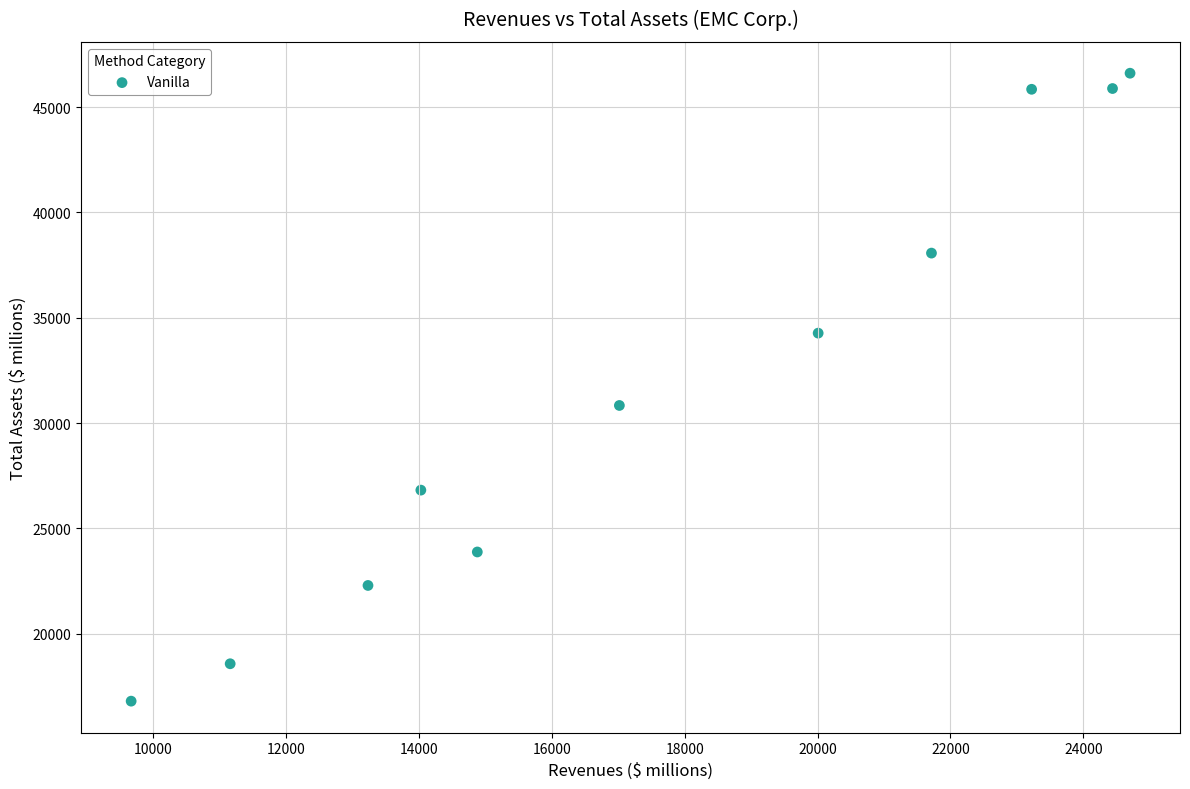

What Y value in the scatter plot is closest to 31701?

30833